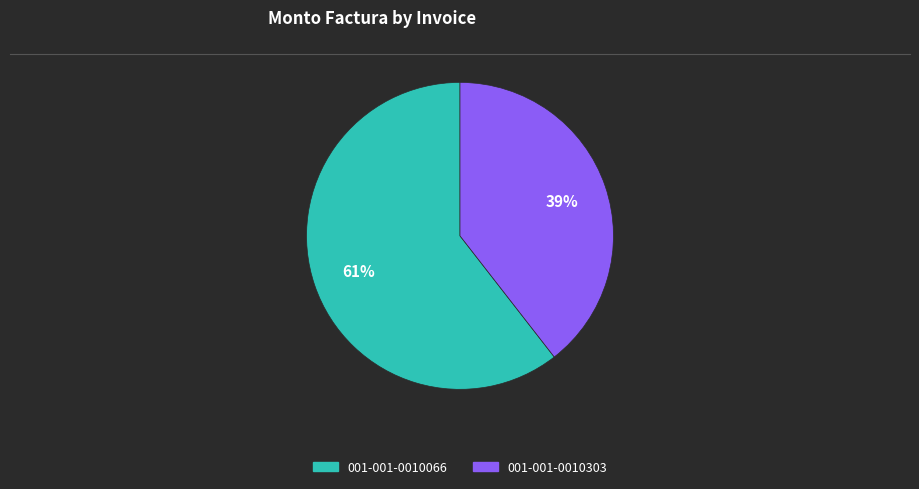

What is the smallest slice in the pie chart?

001-001-0010303